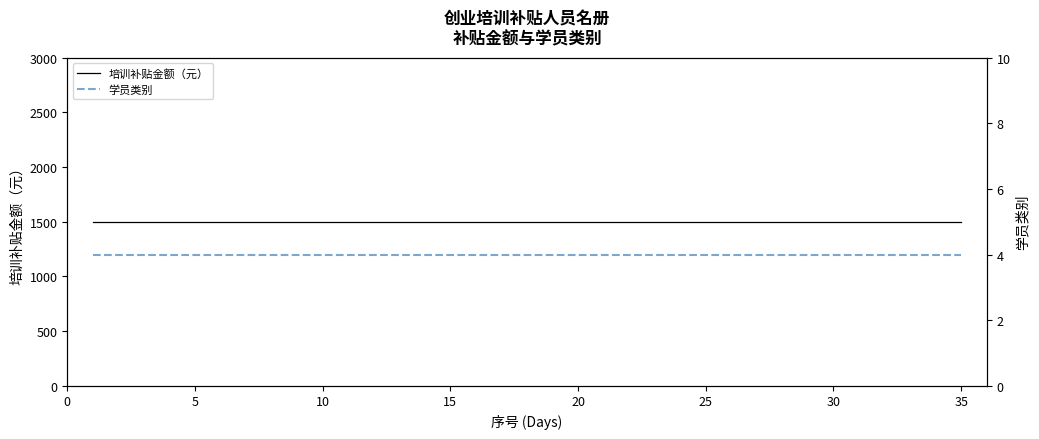

True or false: 培训补贴金额（元） and 学员类别 intersect in this chart.

False